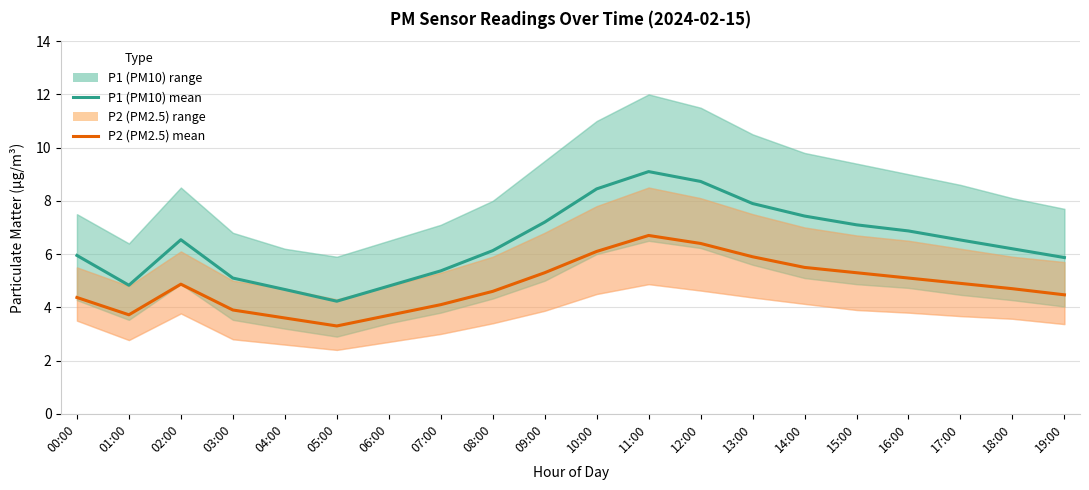

Reading left to right, extract all data points from this chart.

P1 (PM10): 6.0	4.8	6.5	5.1	4.7	4.2	4.8	5.4	6.1	7.2	8.4	9.1	8.7	7.9	7.4	7.1	6.9	6.5	6.2	5.9
P2 (PM2.5): 4.4	3.7	4.9	3.9	3.6	3.3	3.7	4.1	4.6	5.3	6.1	6.7	6.4	5.9	5.5	5.3	5.1	4.9	4.7	4.5